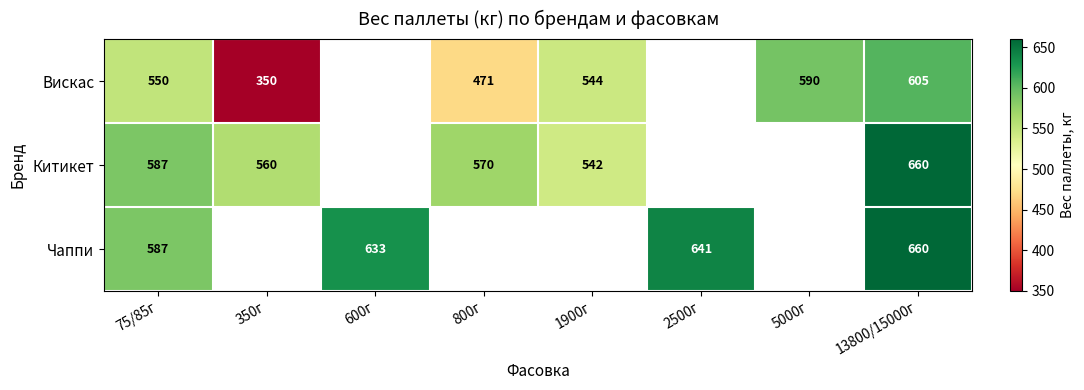

The Китикет series shows 660 at 13800/15000г. True or false?

True